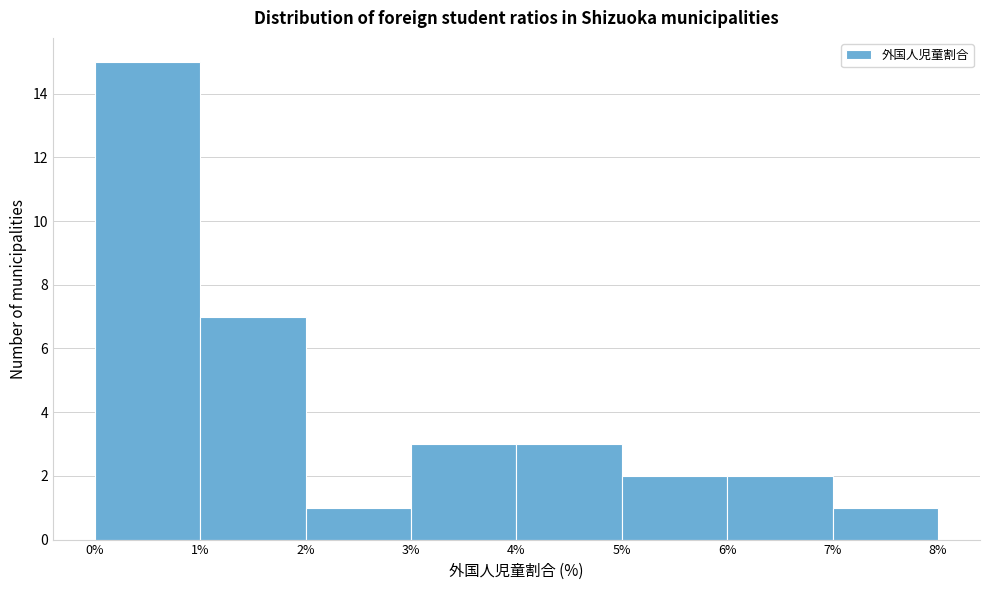

Reading left to right, transcribe this chart: for each bar, give the range it covers on the x-axis and its height. The values are not printed on the chart, so give them approximately, as read against the axis.

0% to 1%: 15
1% to 2%: 7
2% to 3%: 1
3% to 4%: 3
4% to 5%: 3
5% to 6%: 2
6% to 7%: 2
7% to 8%: 1